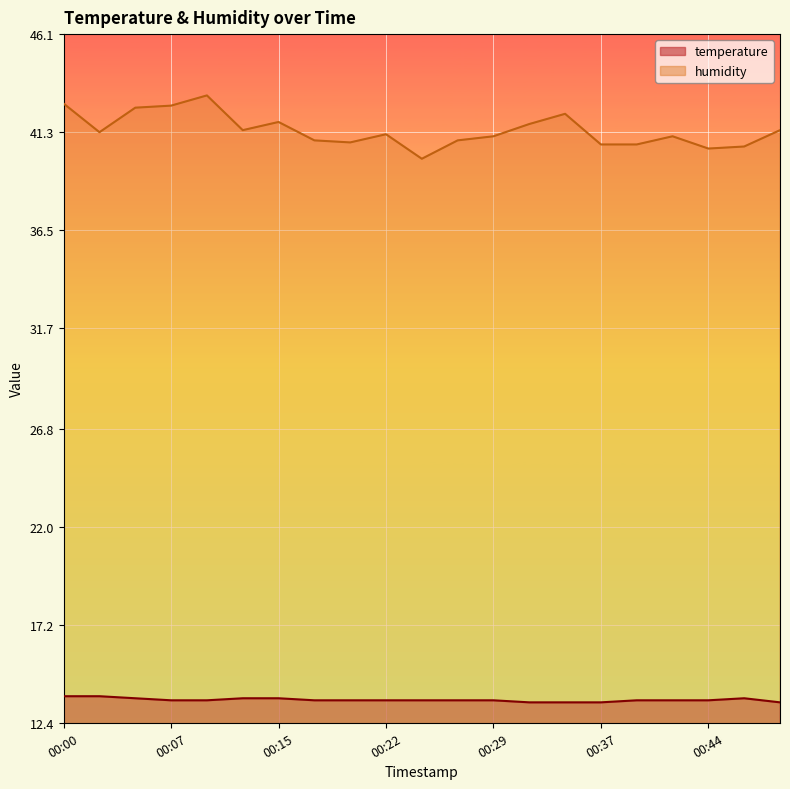

What is the spread (max minus min) of values at 00:46?

27.0